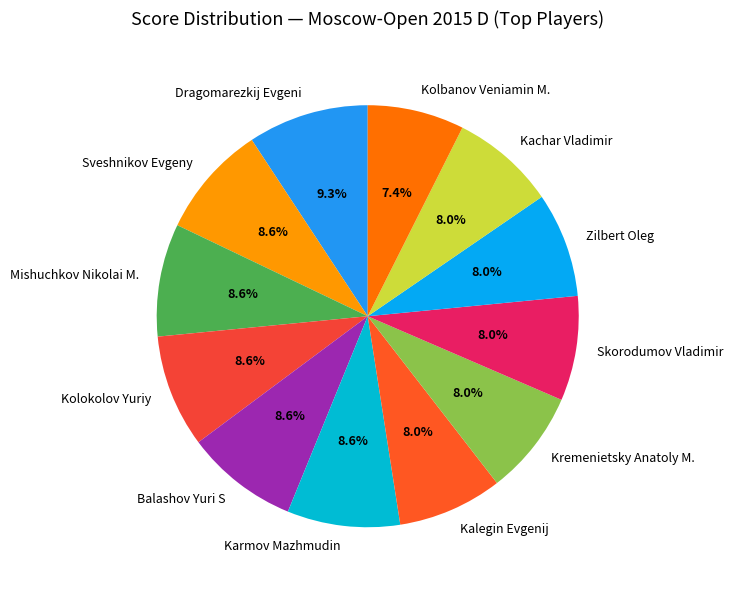

Which category has the smallest portion of the pie?

Kolbanov Veniamin M.